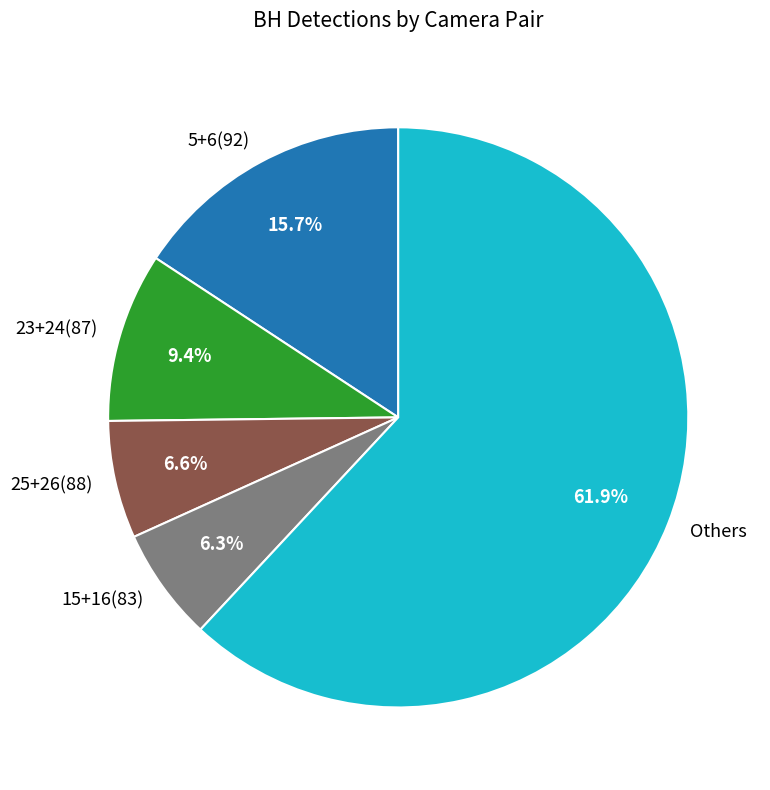

Which slice is the largest?

Others